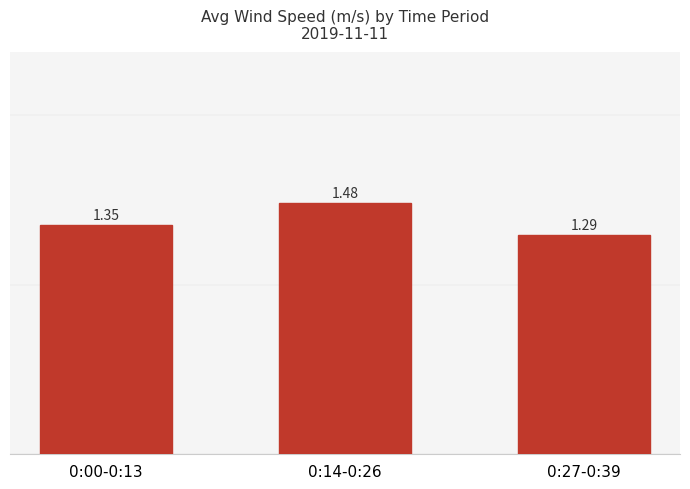

Rank the categories by value from lowest to highest.

0:27-0:39, 0:00-0:13, 0:14-0:26